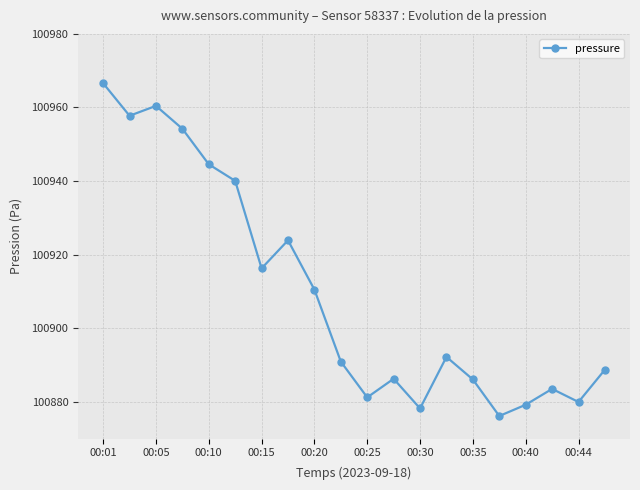

What is the value of the 7th point from the left?

100916.3